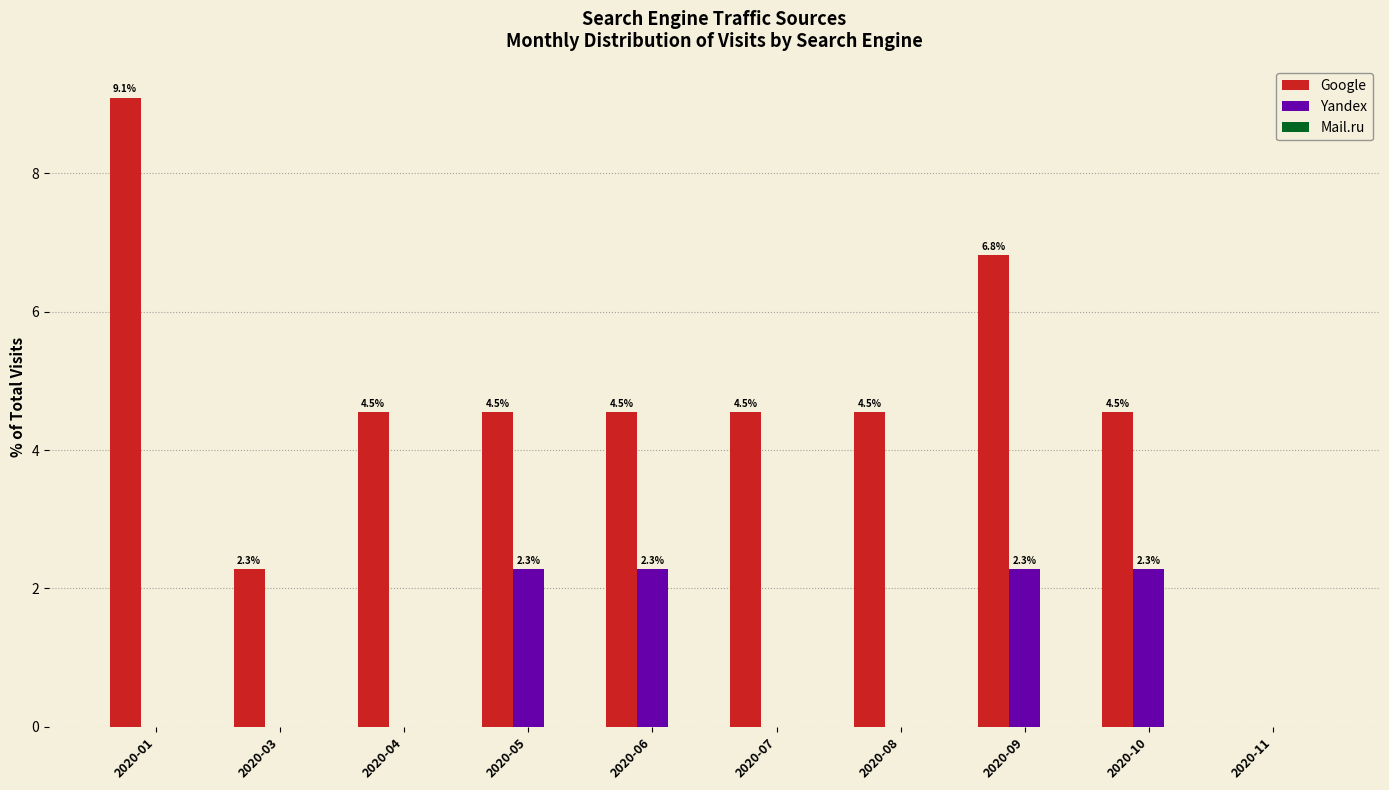

Is it true that Yandex equals 0.0 at 2020-03?

True